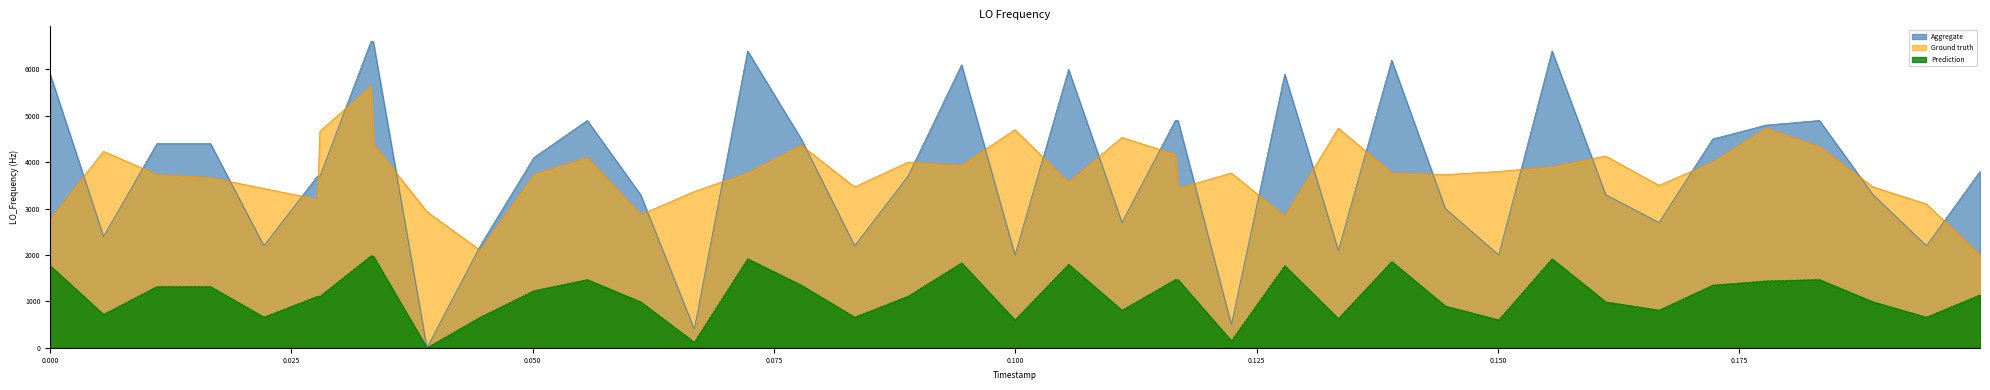

Count the number of categories in the chart.

40